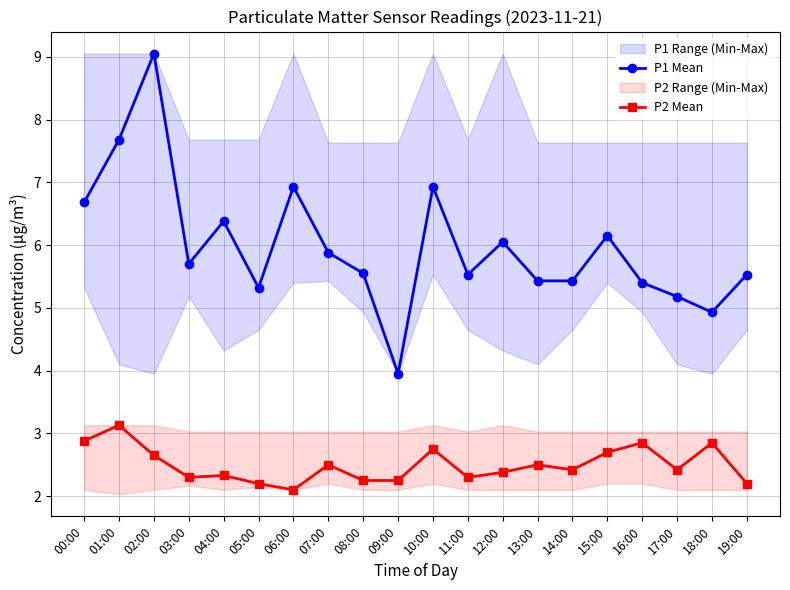

Where does the P1 Mean series first go above 5?

00:00